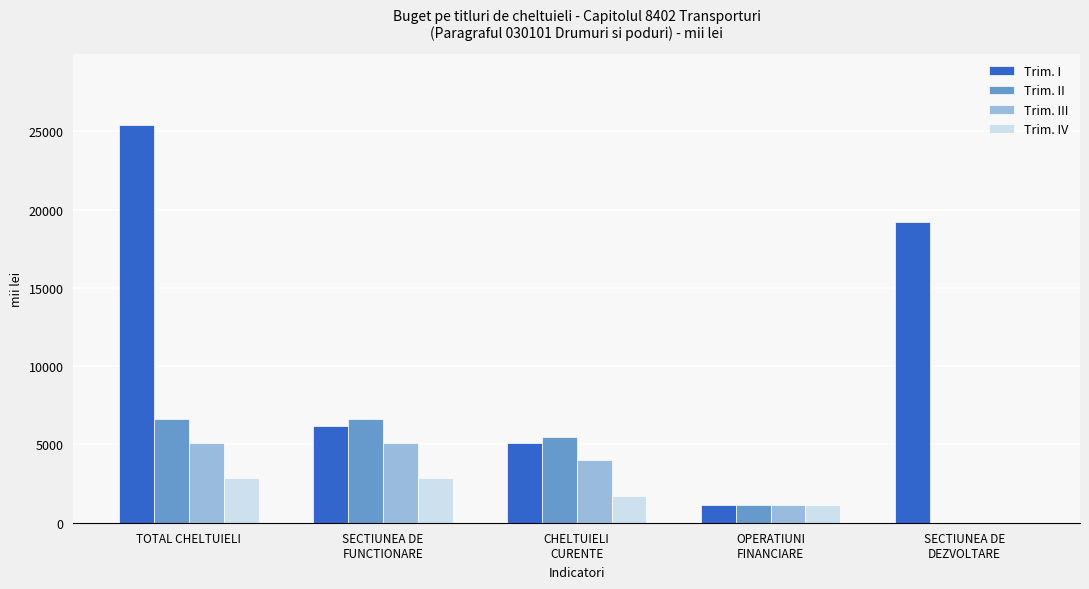

The value of Trim. II at SECTIUNEA DE
FUNCTIONARE is 6612.0. True or false?

True